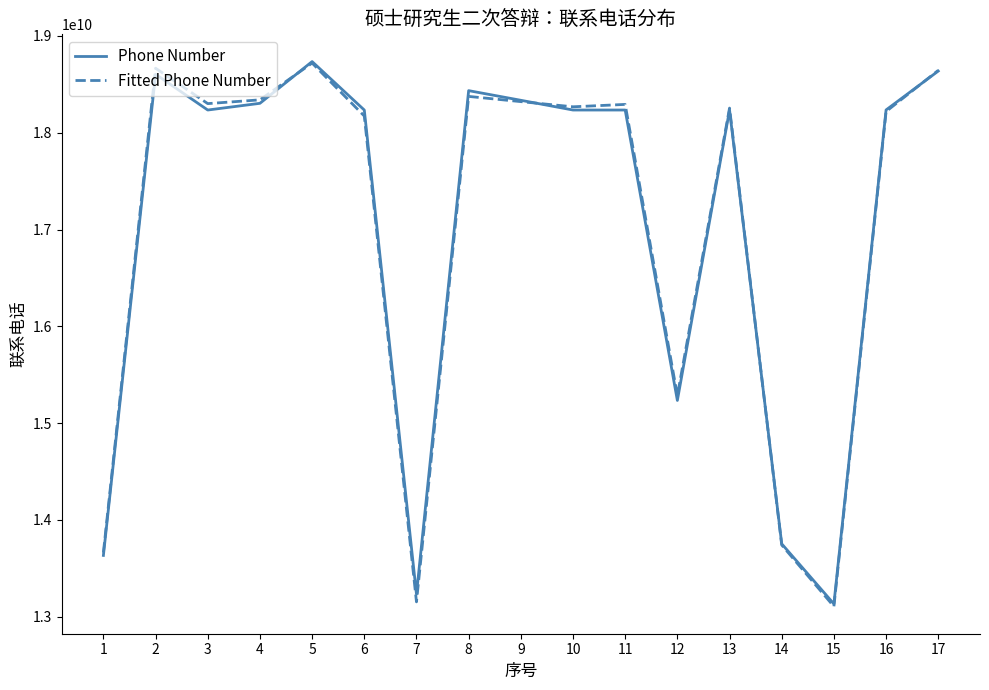

Is the value of Fitted Phone Number at 11 greater than the value of Phone Number at 12?

Yes